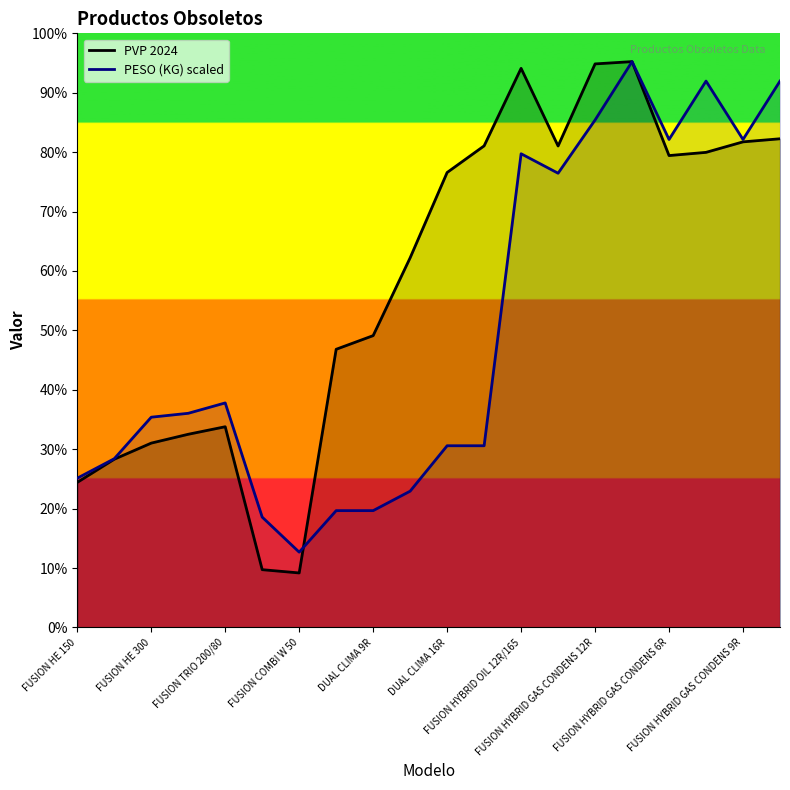

What are all the series names shown in the legend?

PVP 2024, PESO (KG) scaled